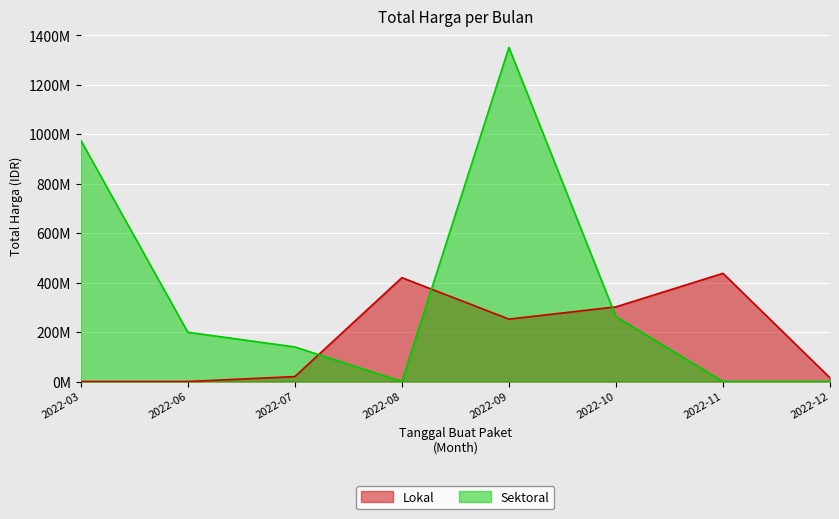

Does the chart display data point markers on the line(s)?

No